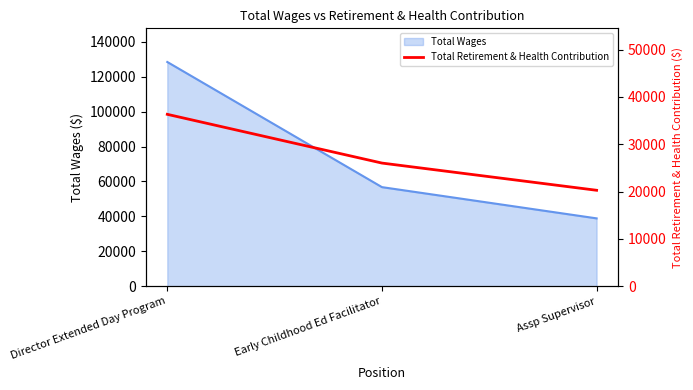

At which label does Total Wages reach its peak?

Director Extended Day Program